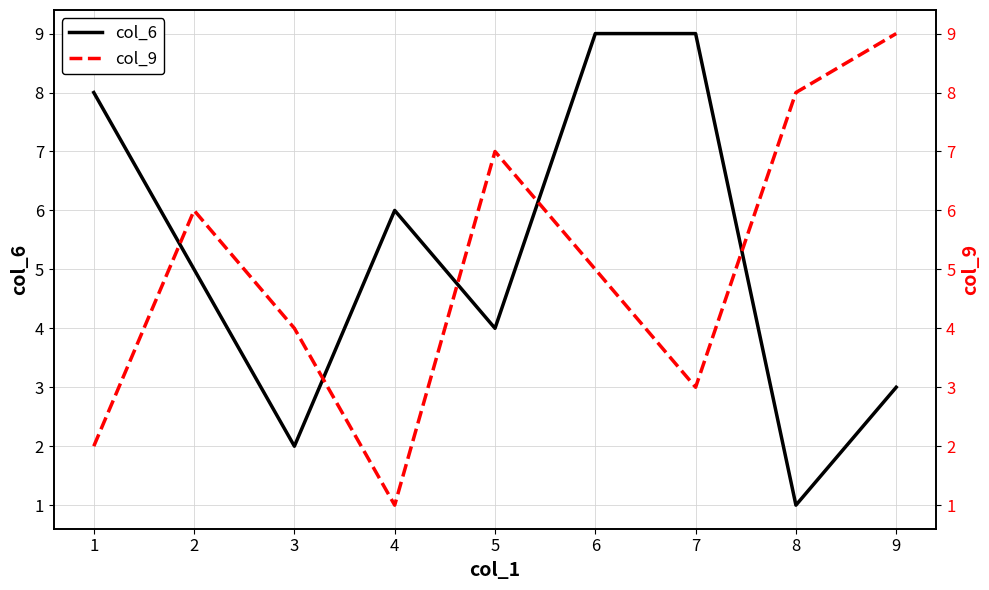

Is it true that col_6 equals 9 at 7?

True